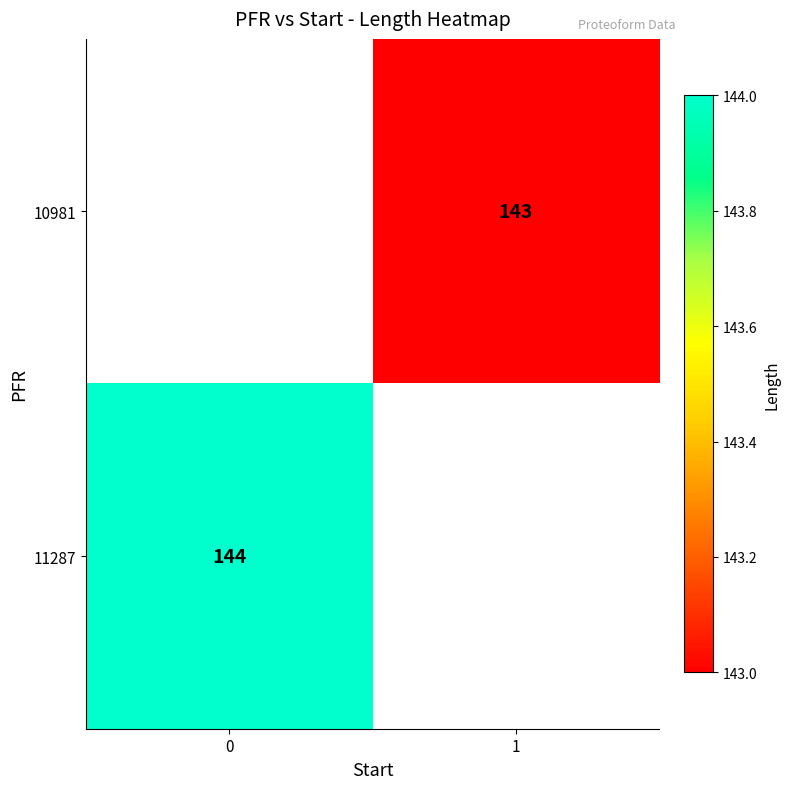

The 11287 series shows 144 at 0. True or false?

True